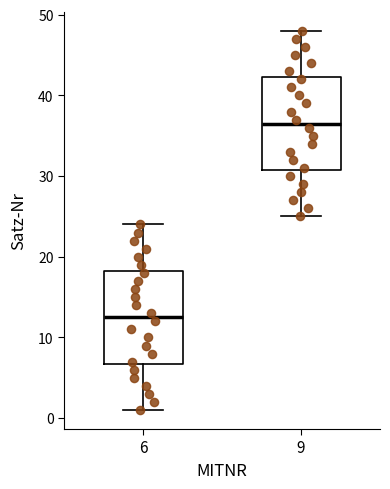

Which box has the lowest median line?

6